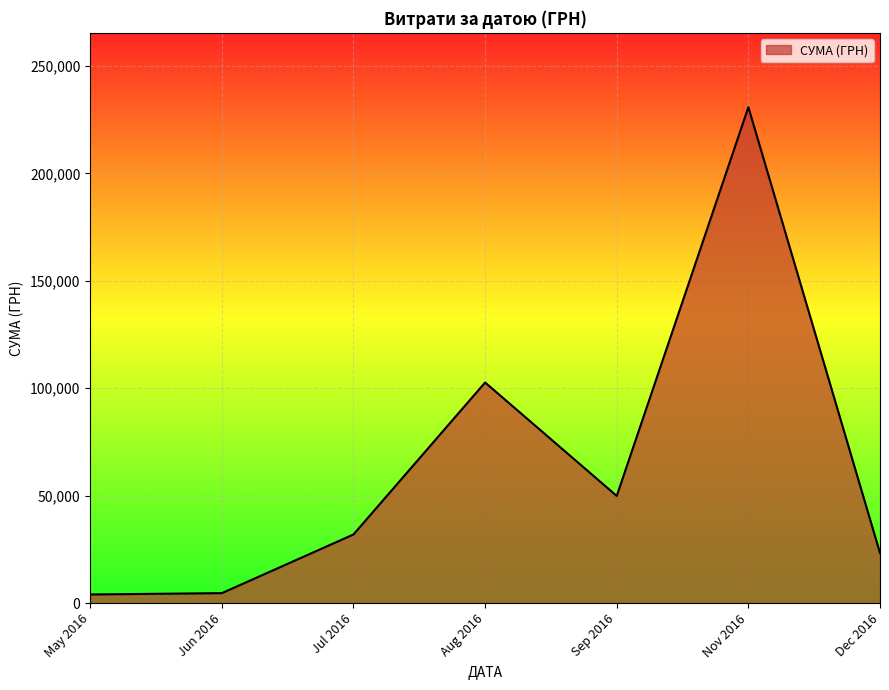

What is the sum of all values?

447312.2